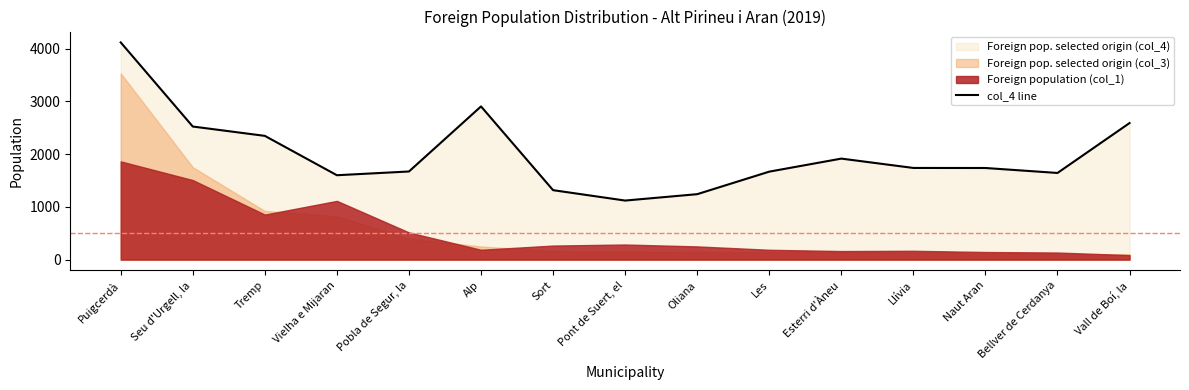

Where is the first local maximum?

Alp